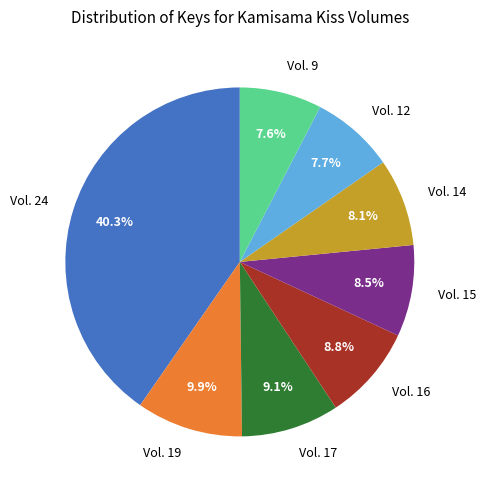

Which slice is the largest?

Vol. 24